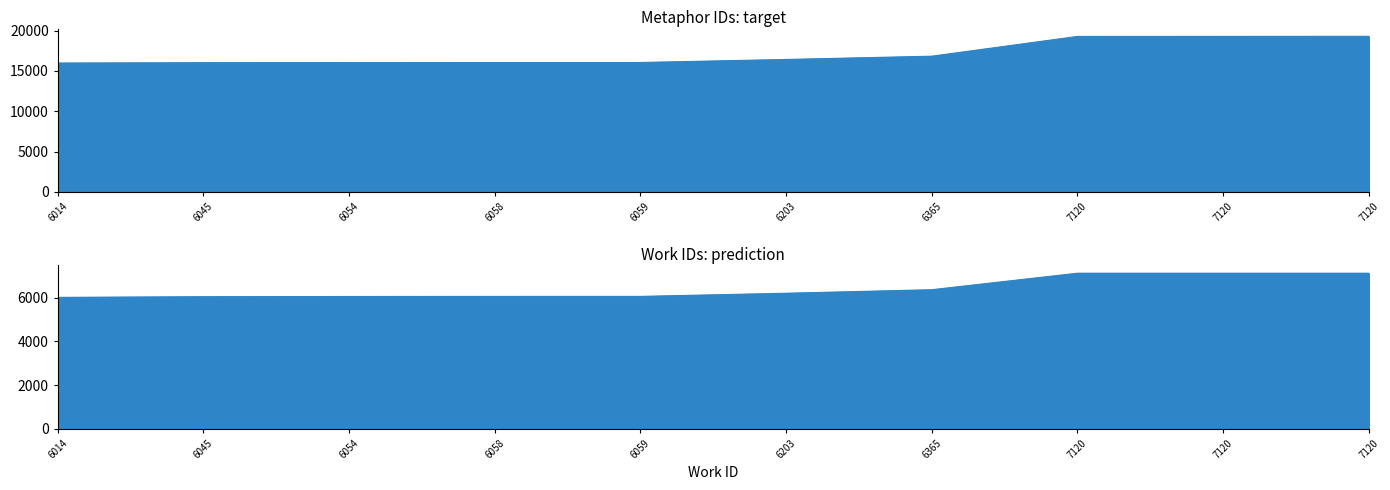

What is the value of the 6th point from the left?

16430